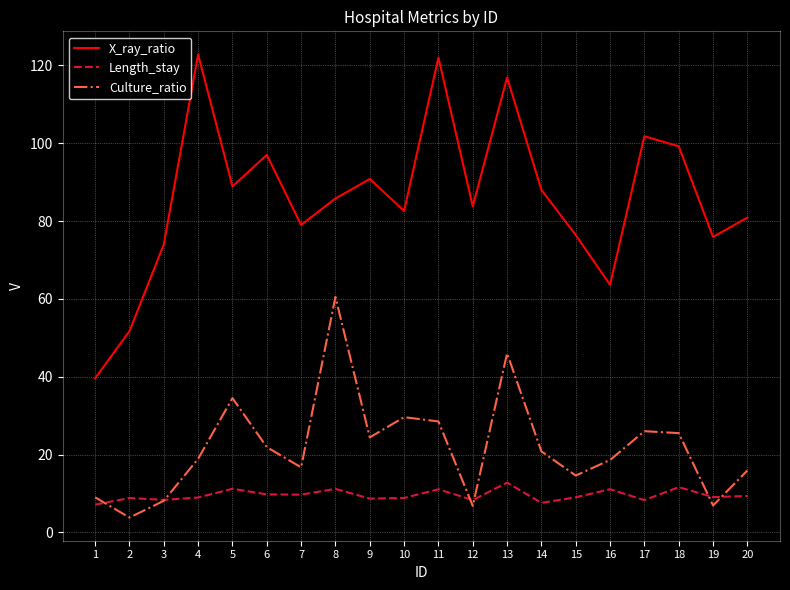

The Length_stay series shows 17.8 at 8. True or false?

False